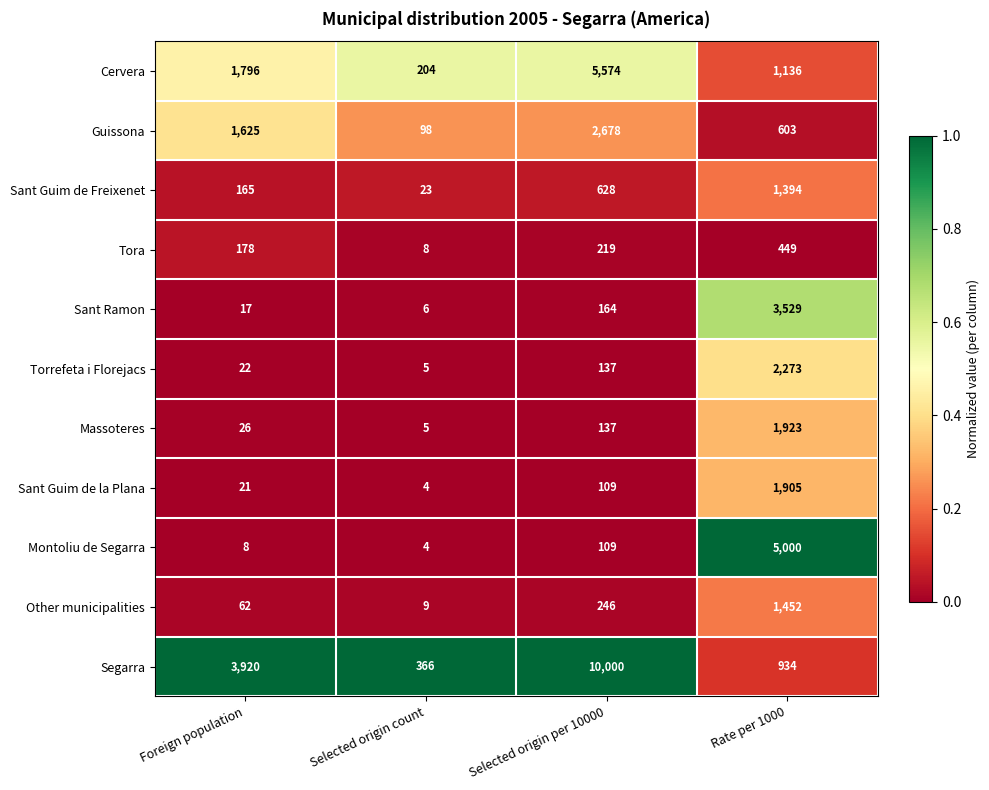

What is the sum of the Sant Ramon values at Selected origin count and Rate per 1000?

3535